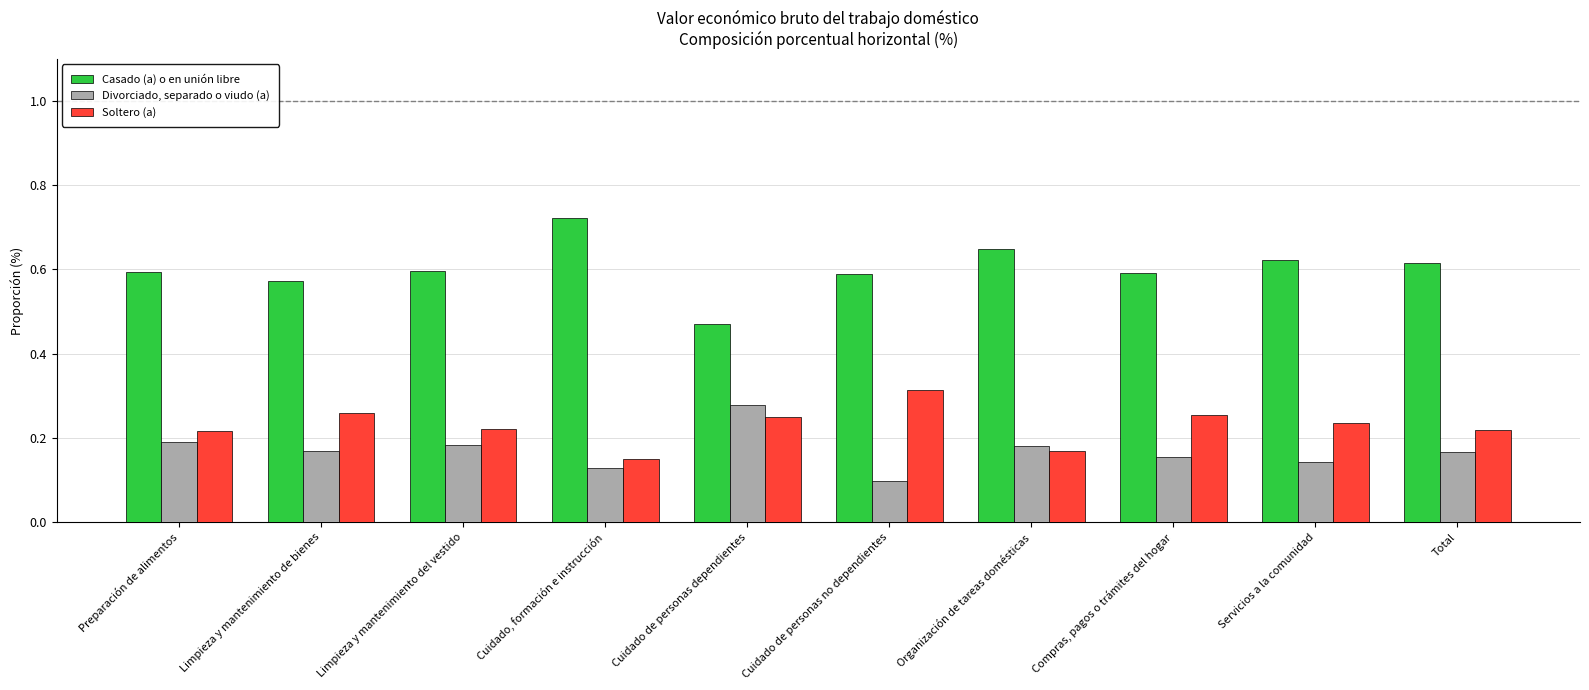

What position from the right is Servicios a la comunidad?

2